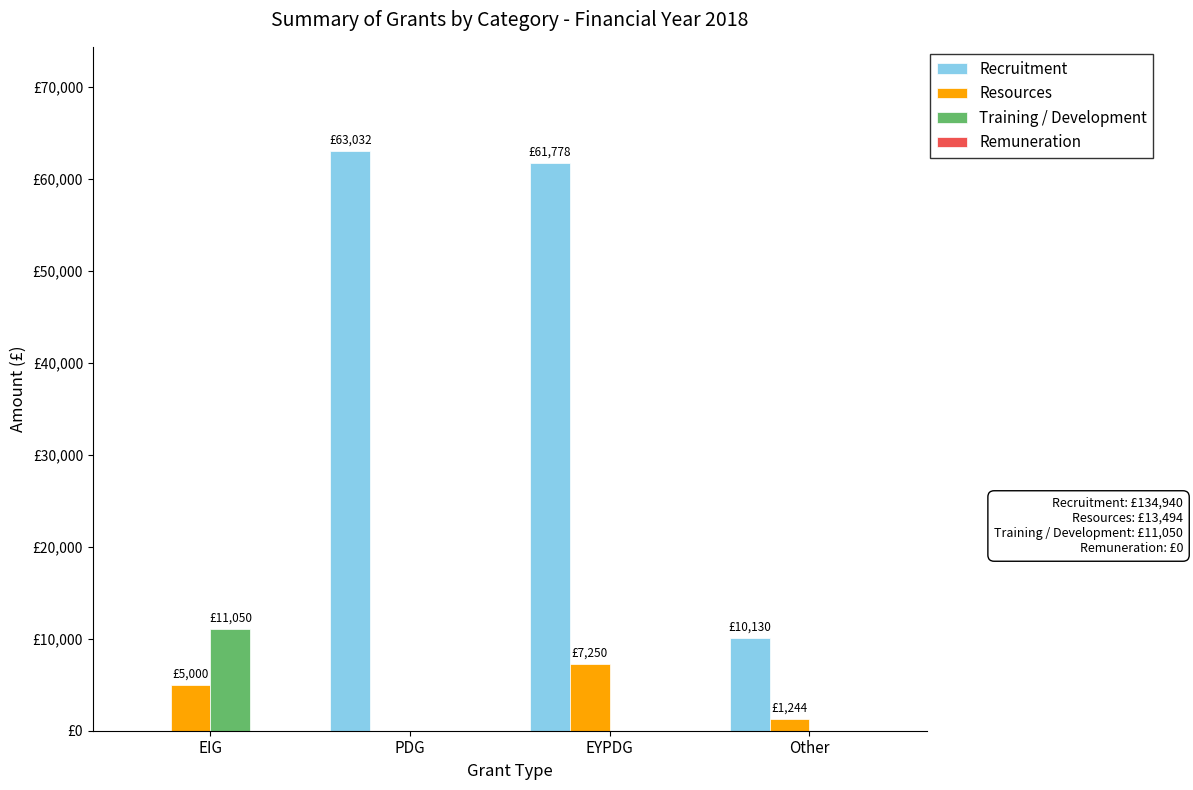

Reading left to right, transcribe all the data shown in this chart.

Recruitment: EIG=0	PDG=63032	EYPDG=61778	Other=10130
Resources: EIG=5000	PDG=0	EYPDG=7250	Other=1244
Training / Development: EIG=11050	PDG=0	EYPDG=0	Other=0
Remuneration: EIG=0	PDG=0	EYPDG=0	Other=0